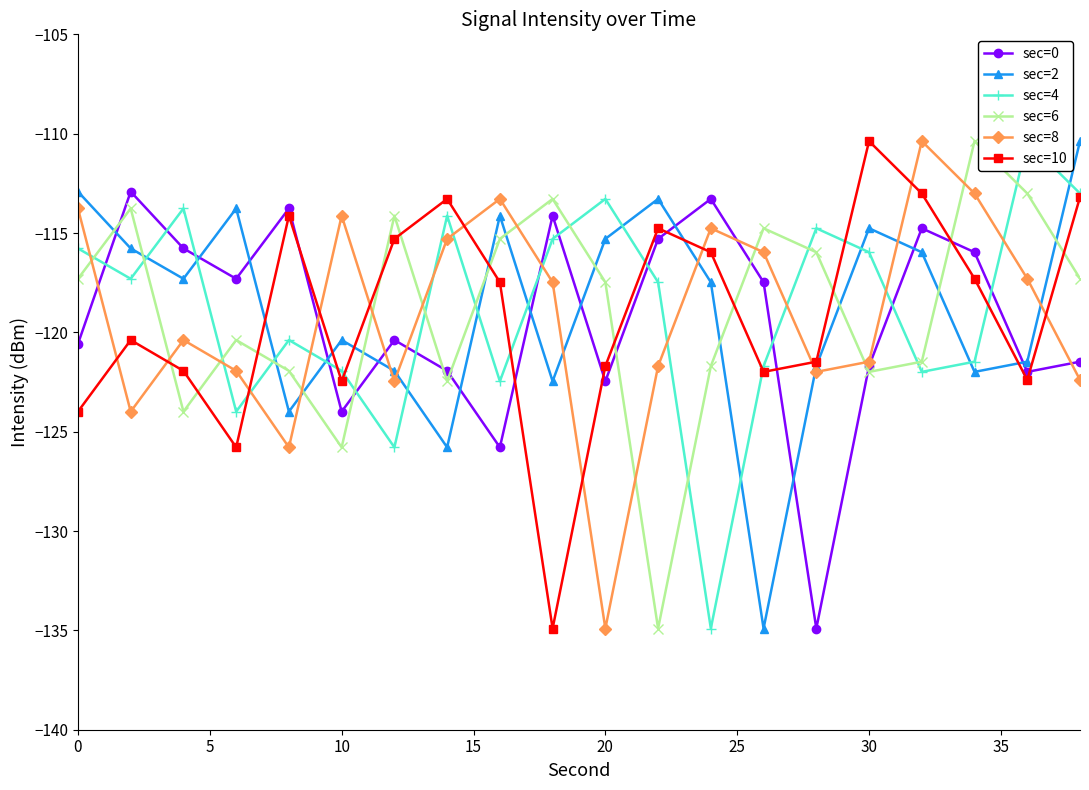

Is this an area chart (filled region under the line)?

No